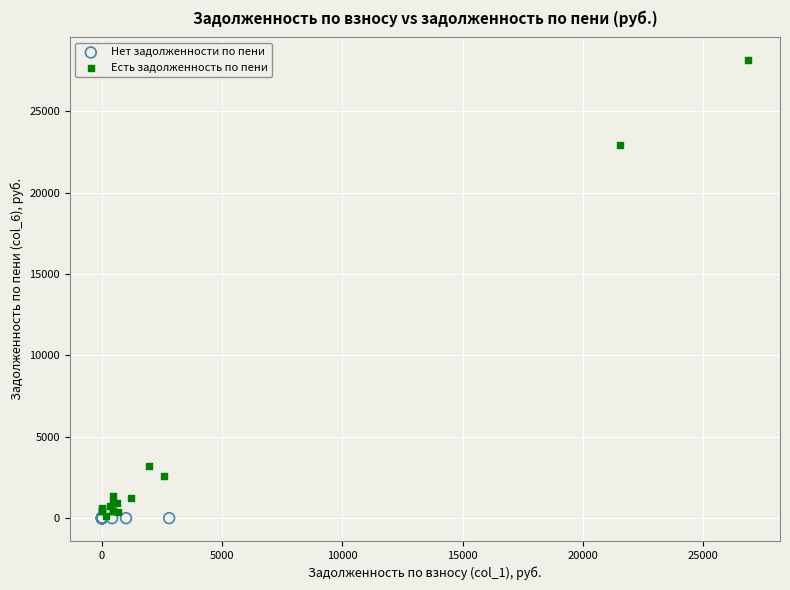

Which series contains the highest Y value?

Есть задолженность по пени